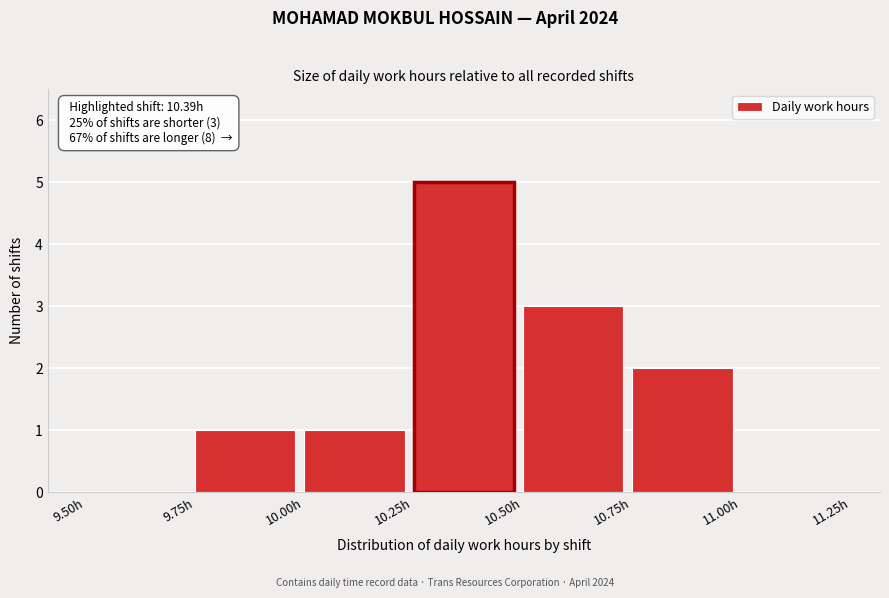

Over which range of the x-axis is the bar tallest?

10.25 to 10.50